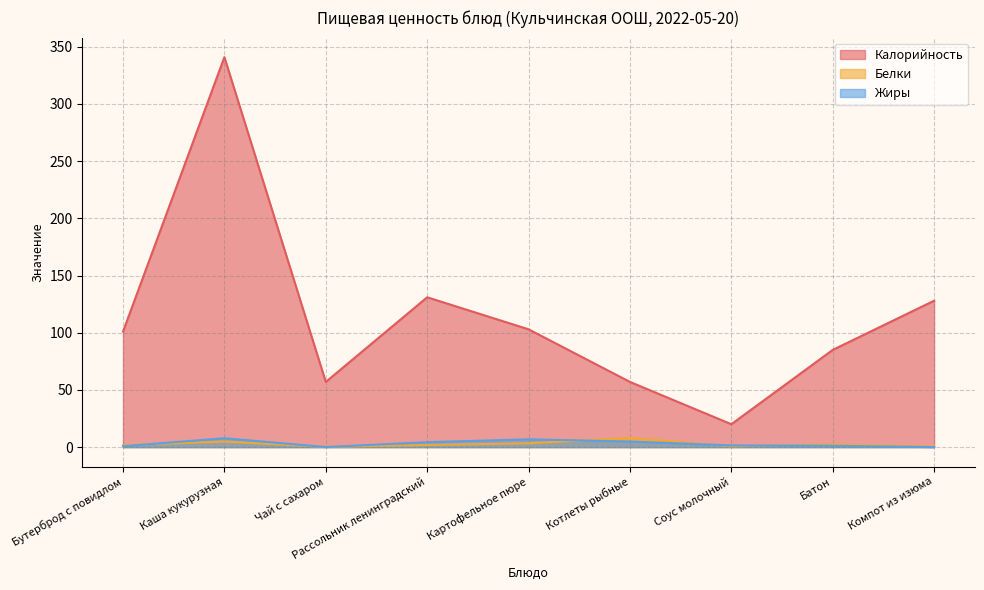

How many interior local peaks does the Жиры series have?

2